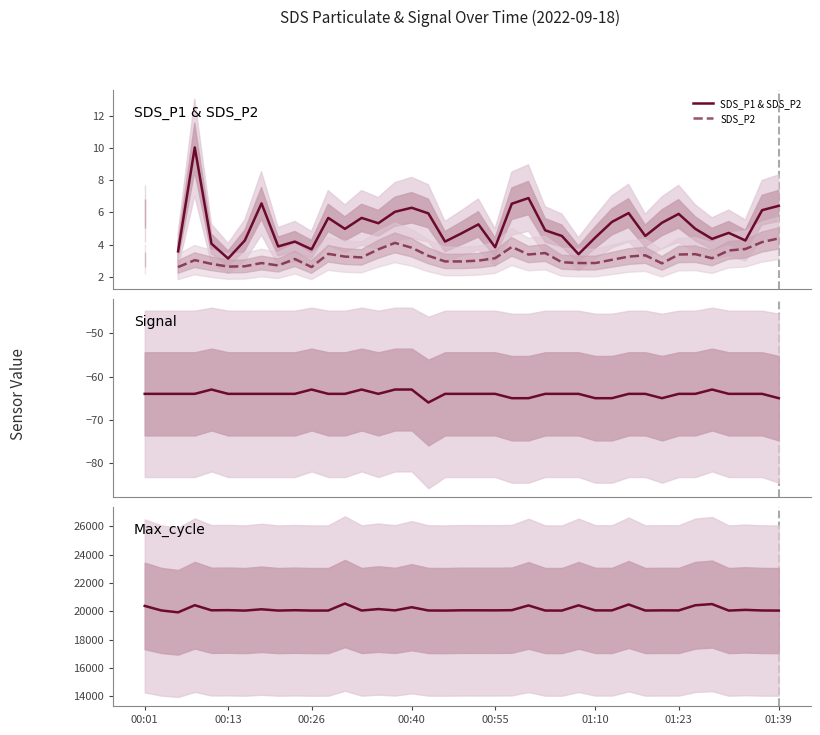

What is the total value across all series at 00:01?

20321.0